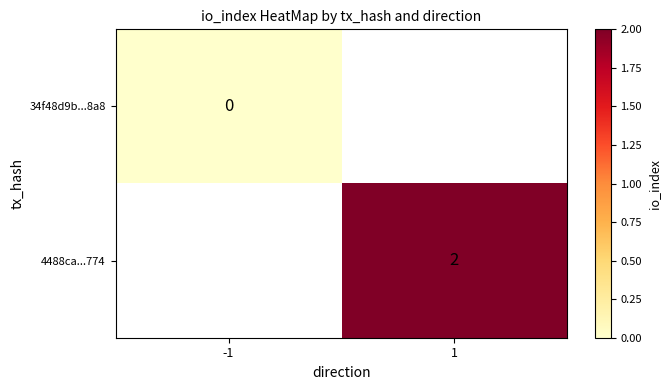

Rank the categories by 4488ca...774 value from lowest to highest.

-1, 1